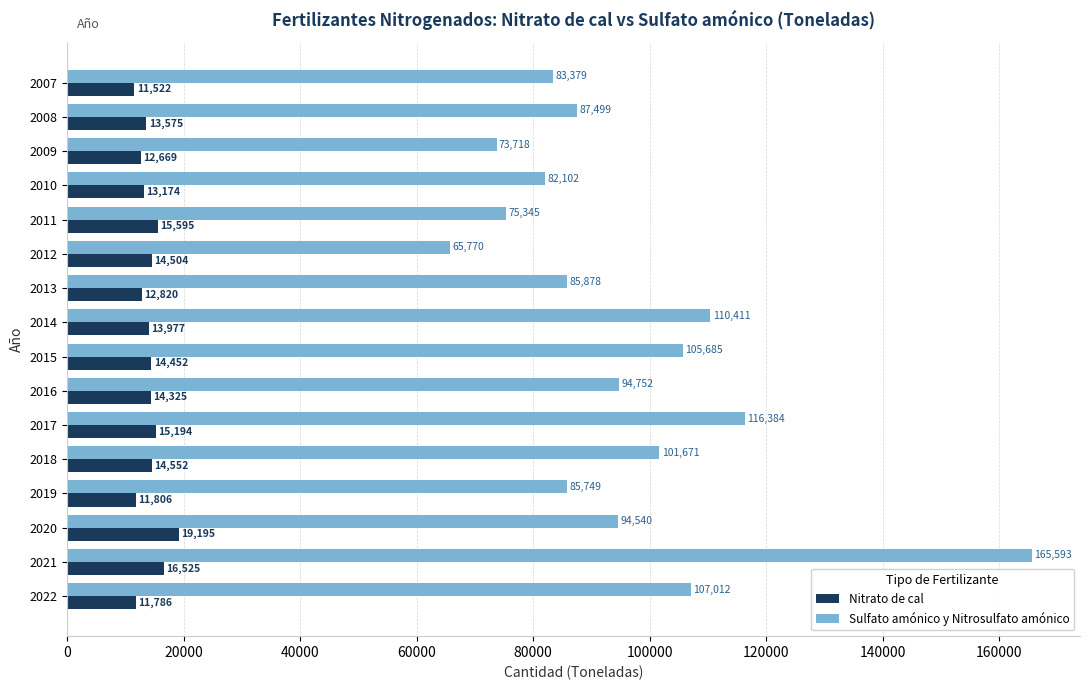

List the series in order of their peak value, lowest first.

Nitrato de cal, Sulfato amónico y Nitrosulfato amónico